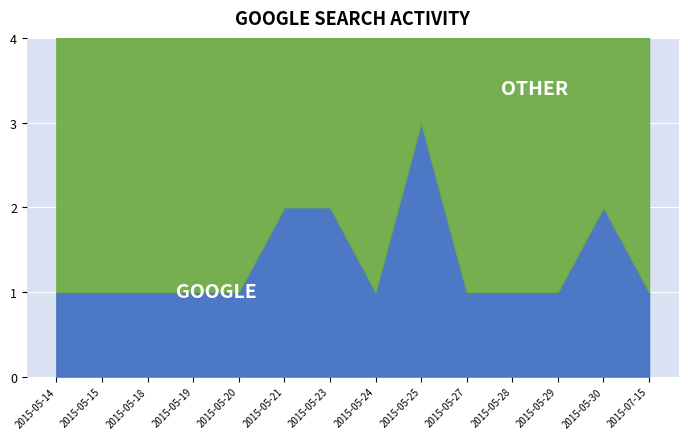

What is the total value across all series at 2015-05-25?

4